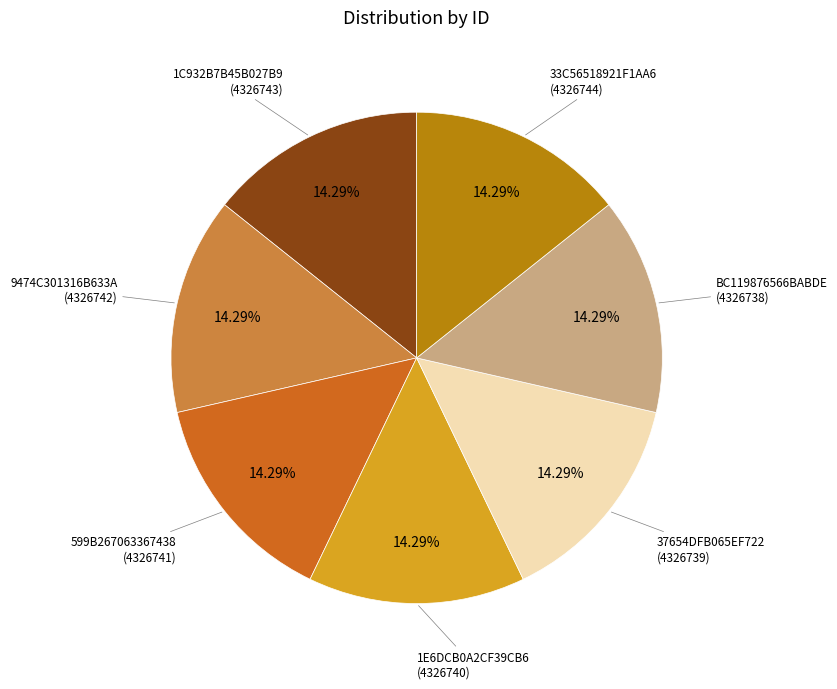

Is there a majority slice in this chart?

No